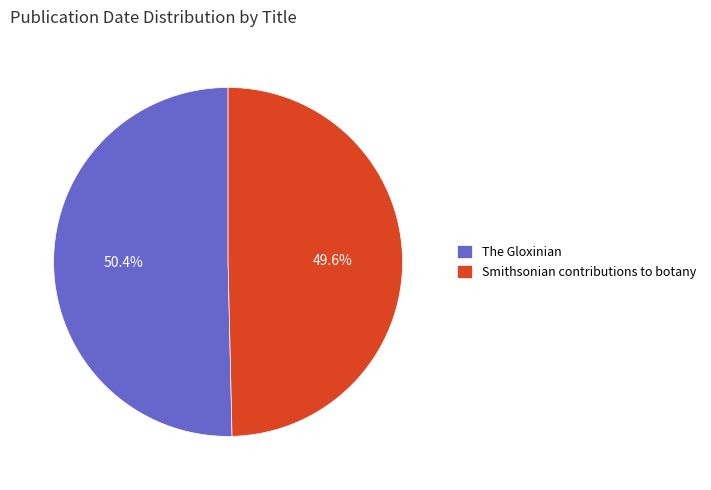

Which slice is the smallest?

Smithsonian contributions to botany